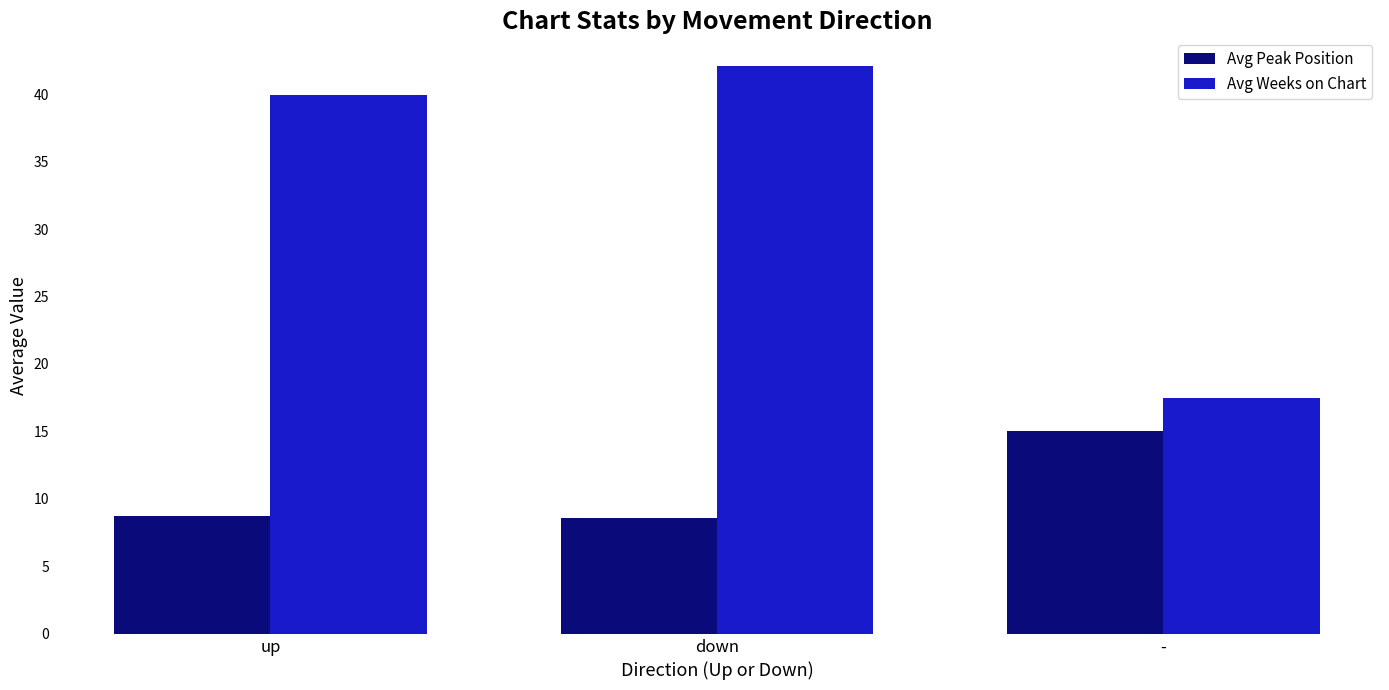

How many series are shown in this chart?

2